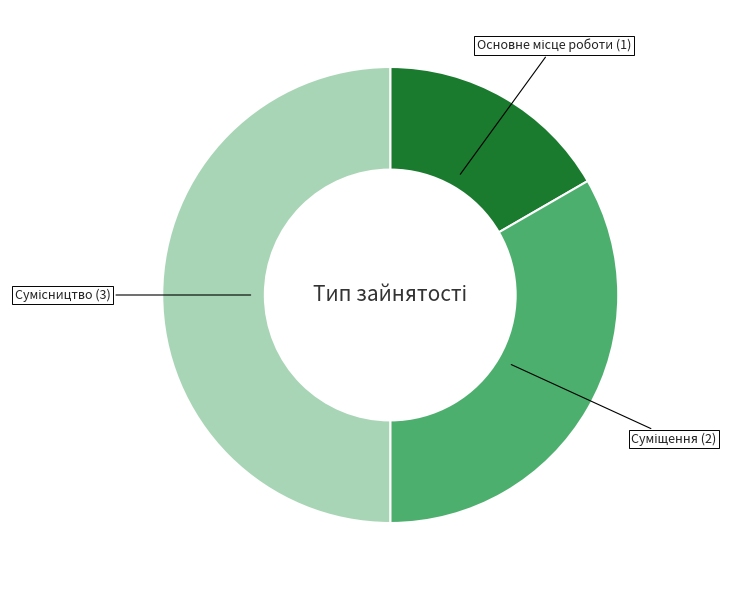

Count the number of slices in the pie.

3